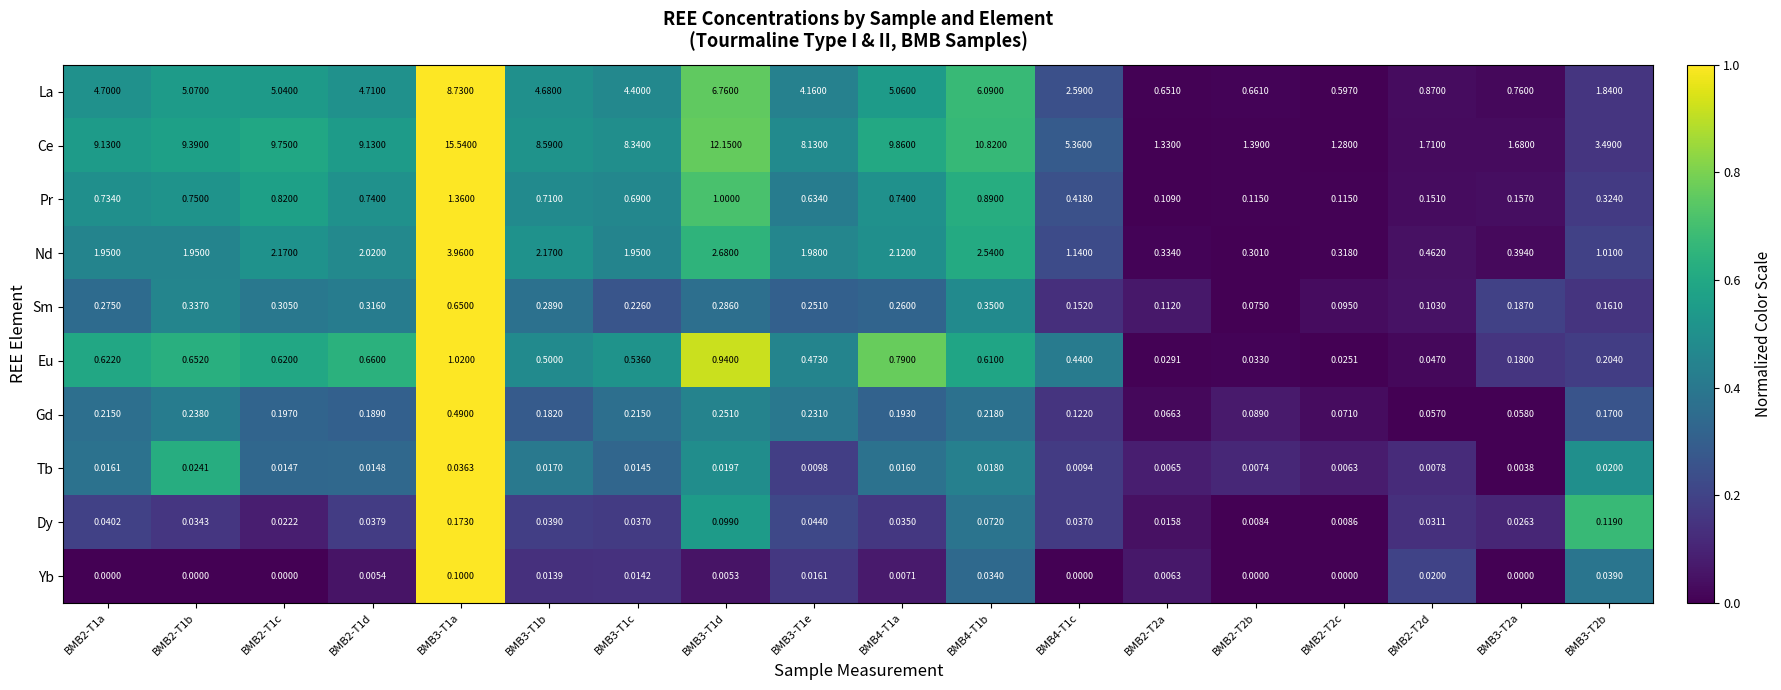

Rank the series at BMB3-T1c from highest to lowest value.

Ce, La, Nd, Pr, Eu, Sm, Gd, Dy, Tb, Yb